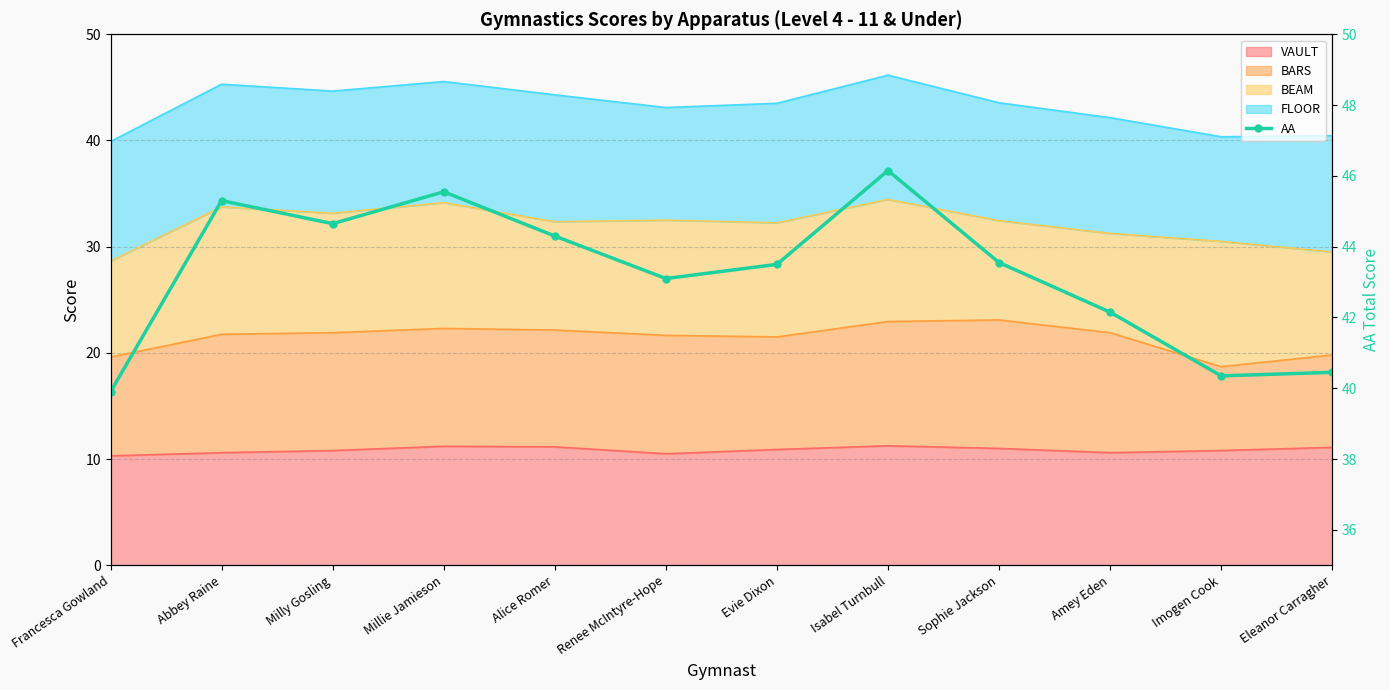

At which category does the data reach its first local peak?

Abbey Raine